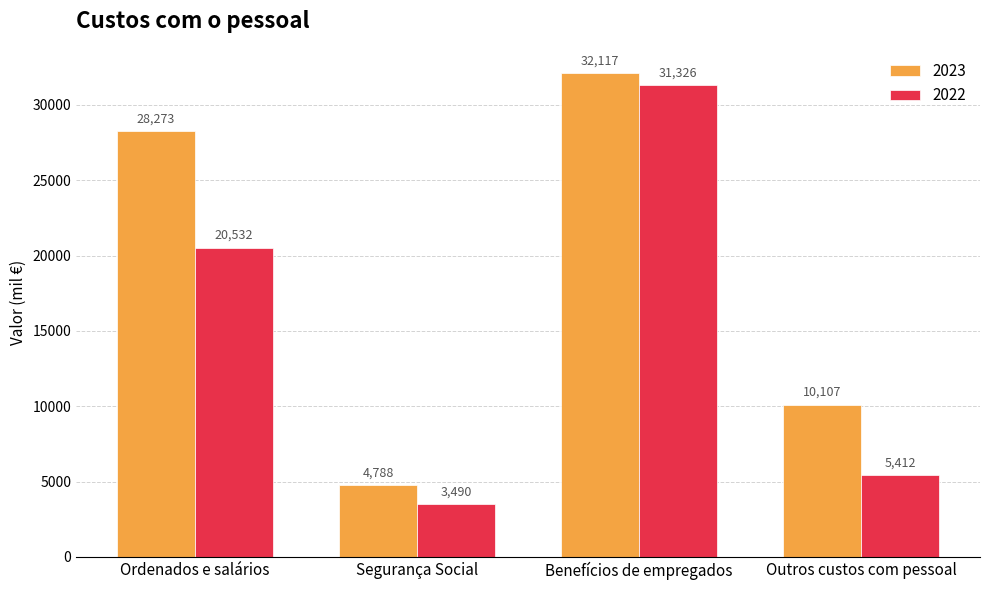

Reading left to right, transcribe all the data shown in this chart.

2023: Ordenados e salários=28273	Segurança Social=4788	Benefícios de empregados=32117	Outros custos com pessoal=10107
2022: Ordenados e salários=20532	Segurança Social=3490	Benefícios de empregados=31326	Outros custos com pessoal=5412